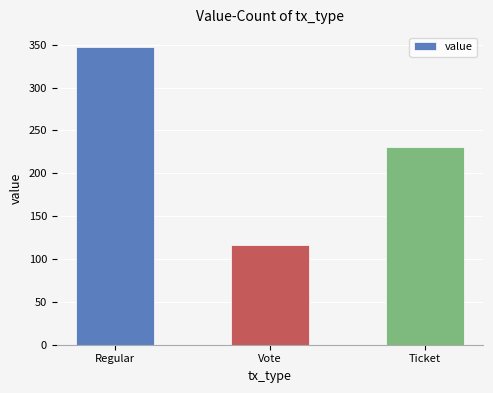

How many data points does each series have?

3